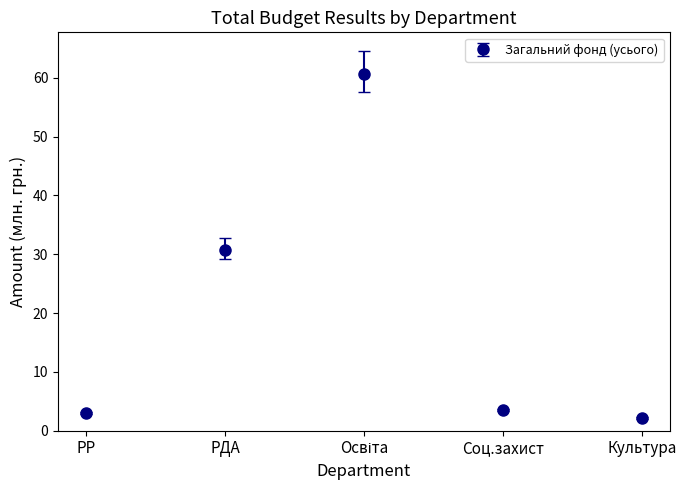

What is the maximum value shown in the chart?

60.6